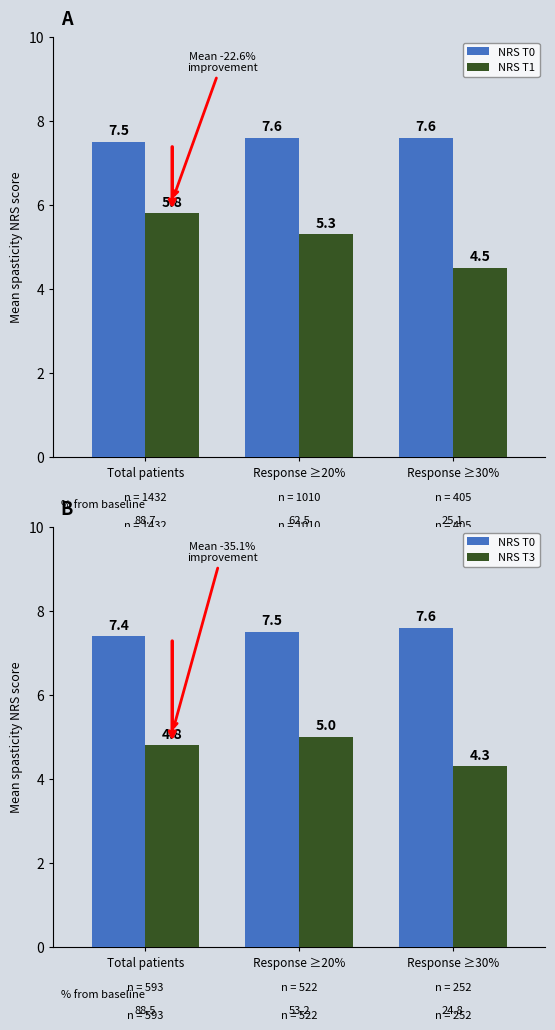

Are the bars horizontal?

No